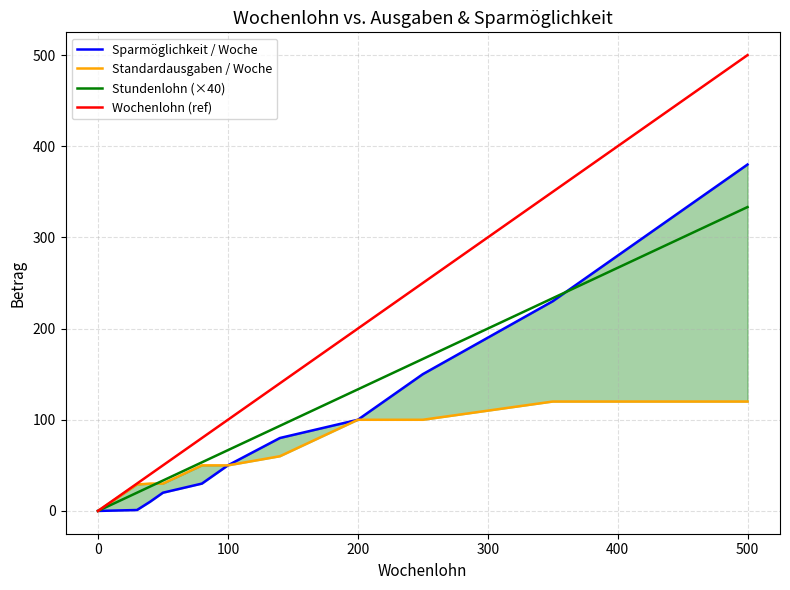

True or false: Standardausgaben / Woche and Wochenlohn (ref) intersect in this chart.

False